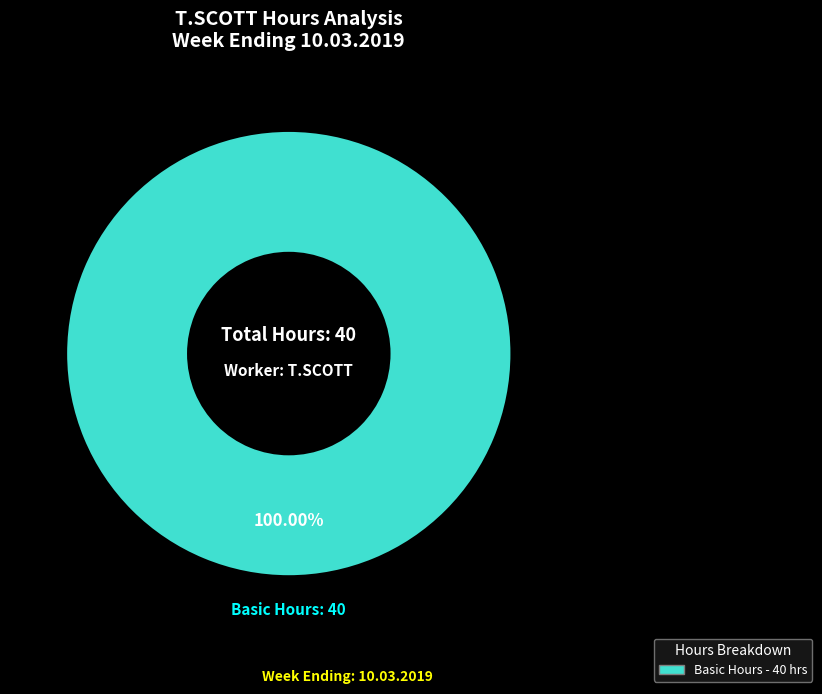

Is there any slice that represents more than half of the pie?

Yes